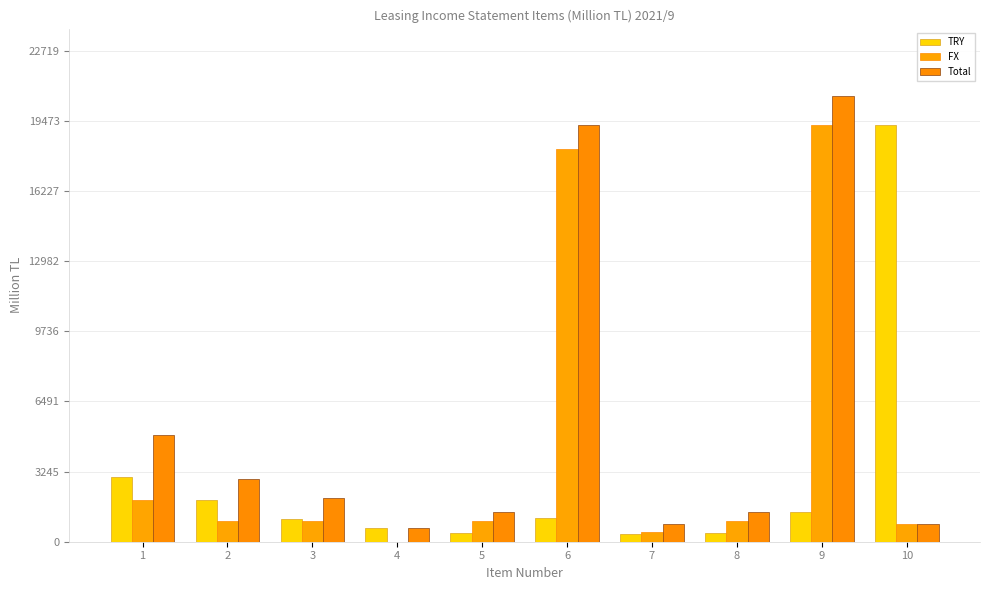

Is the value of Total at 4 greater than the value of TRY at 6?

No